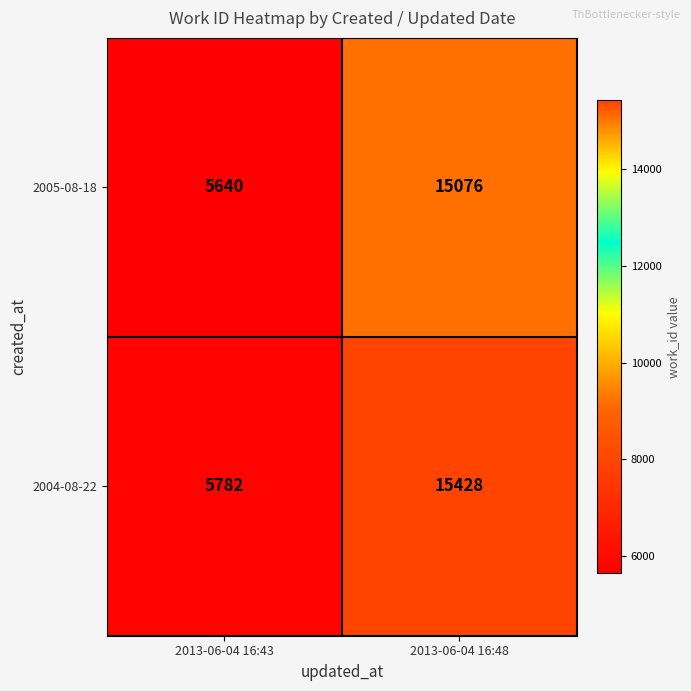

Rank the series at 2013-06-04 16:43 from lowest to highest value.

2005-08-18, 2004-08-22